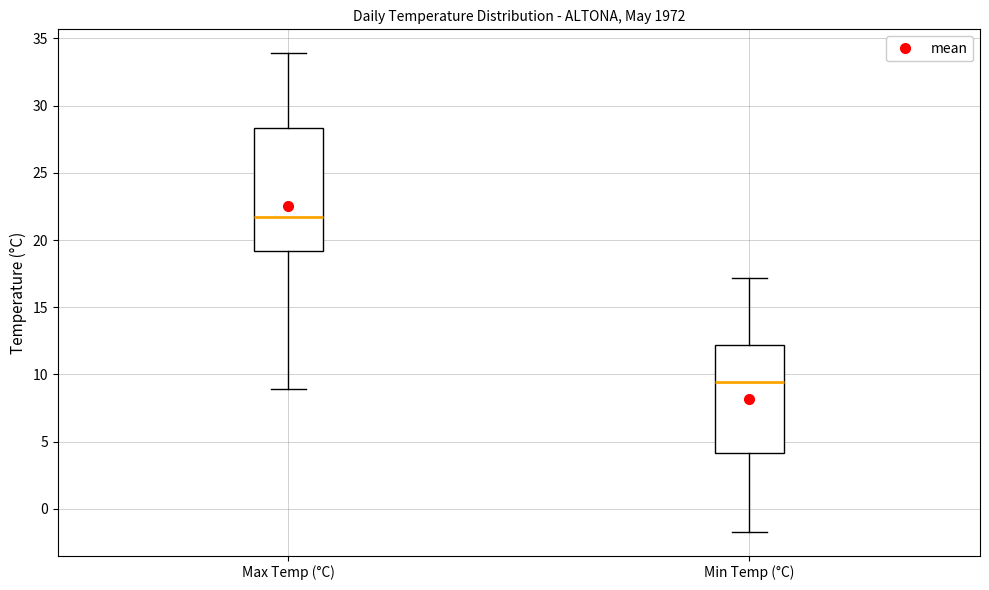

Where does the upper whisker of the box for Min Temp (°C) end on the y-axis? The values are not printed on the chart, so give them approximately, as read against the axis.

17.0